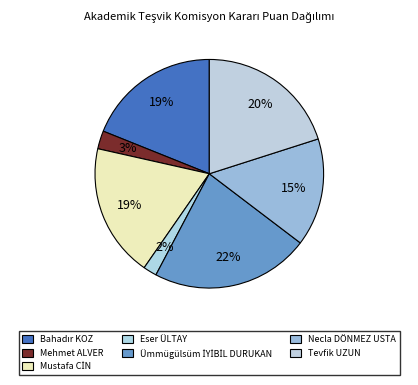

Count the number of slices in the pie.

7